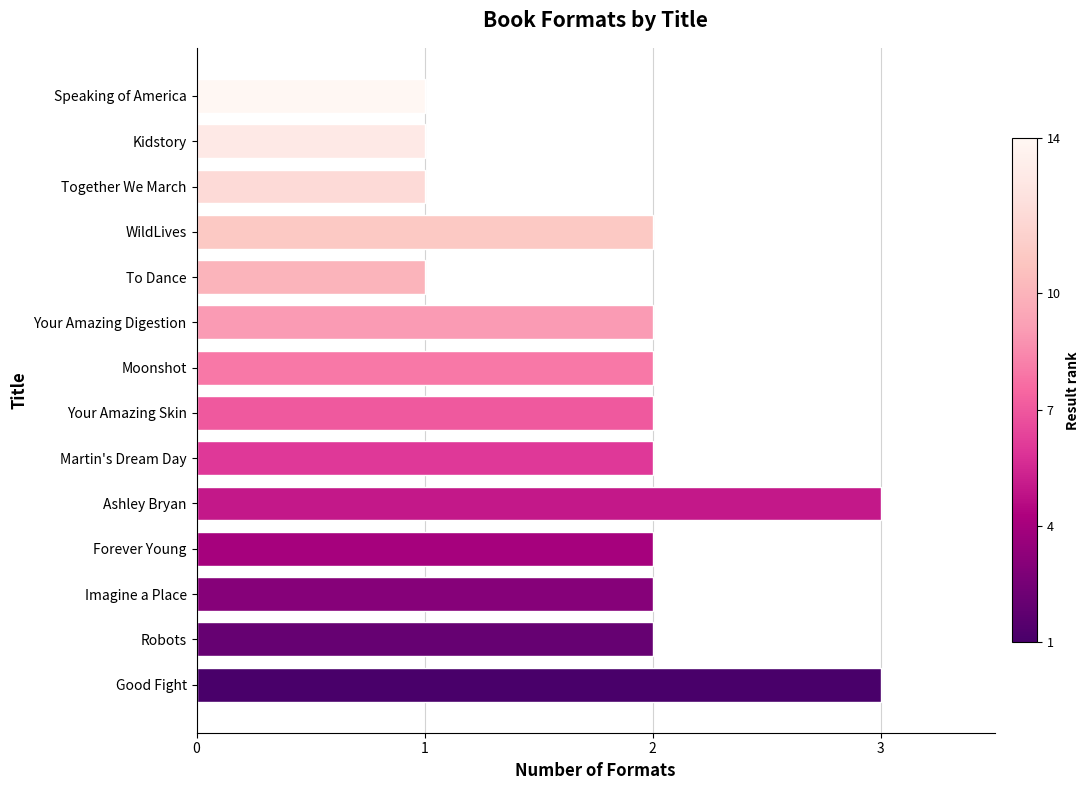

What is the ratio of the value at Your Amazing Digestion to the value at Speaking of America?

2.0